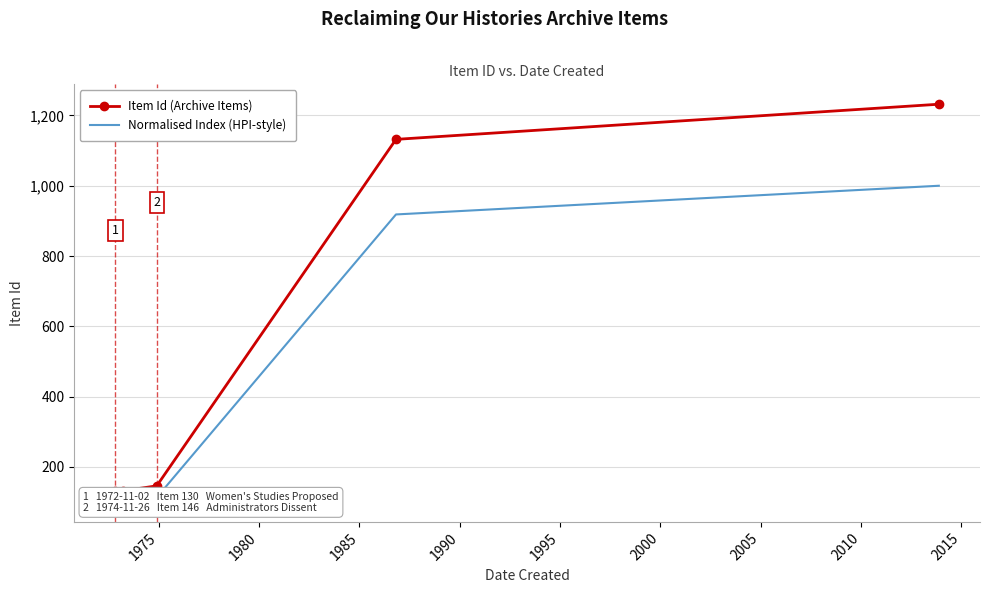

True or false: Item Id (Archive Items) and Normalised Index (HPI-style) cross at least once.

False